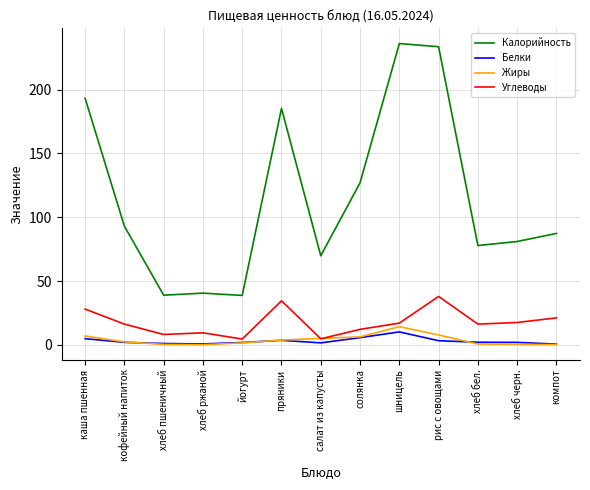

True or false: Белки has a value of 2.0 at хлеб бел..

True